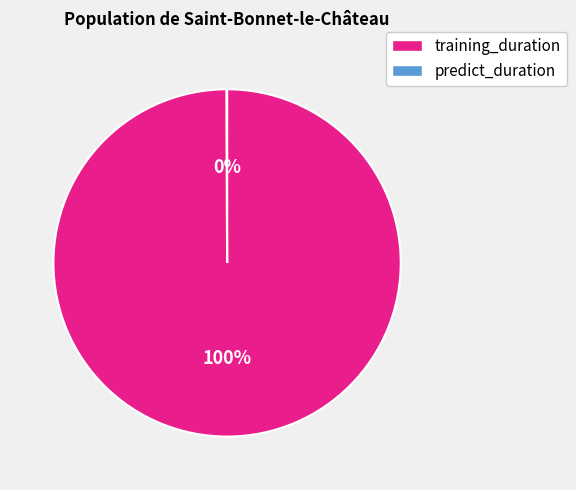

Which category has the biggest portion of the pie?

training_duration